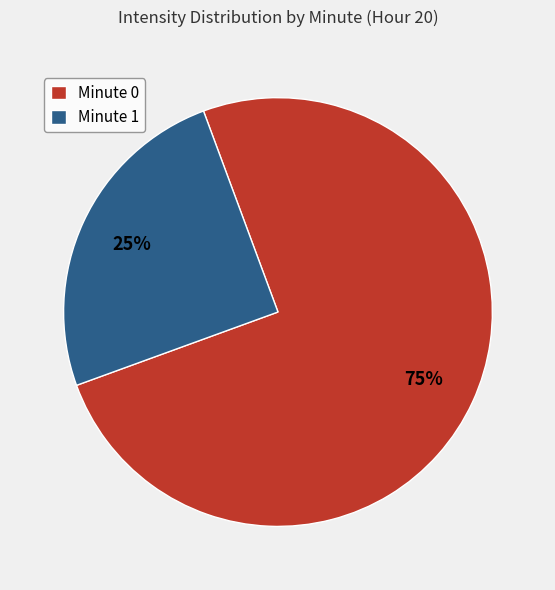

How many slices are in this pie chart?

2